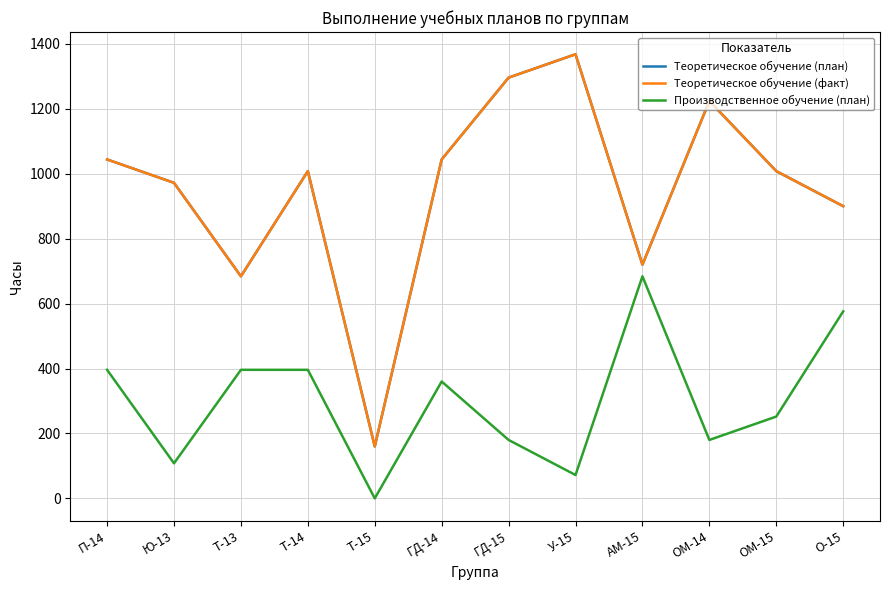

How many lines are shown in the chart?

3